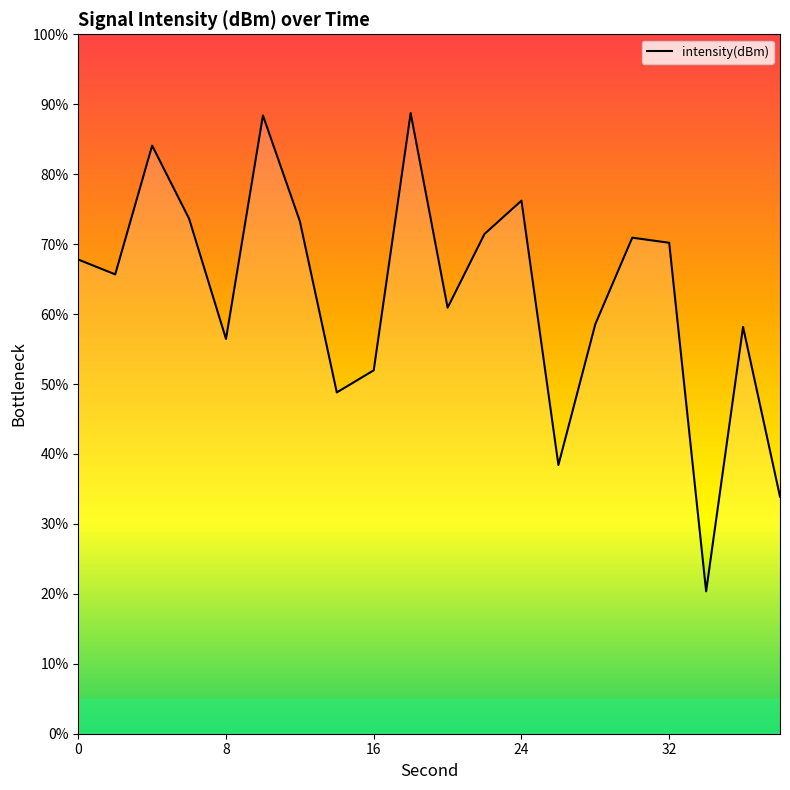

What is the difference between the maximum and minimum values?

68.4